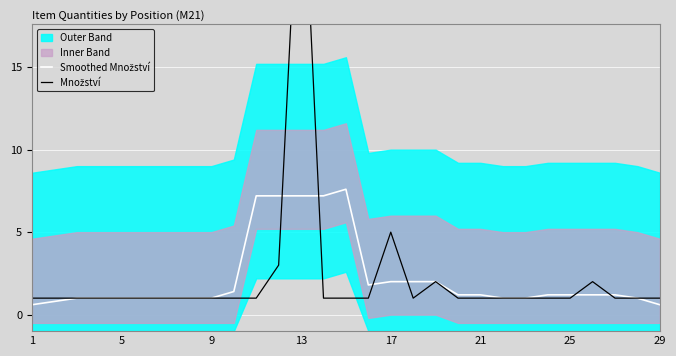

What is the sum of all Smoothed Množství values?

64.8